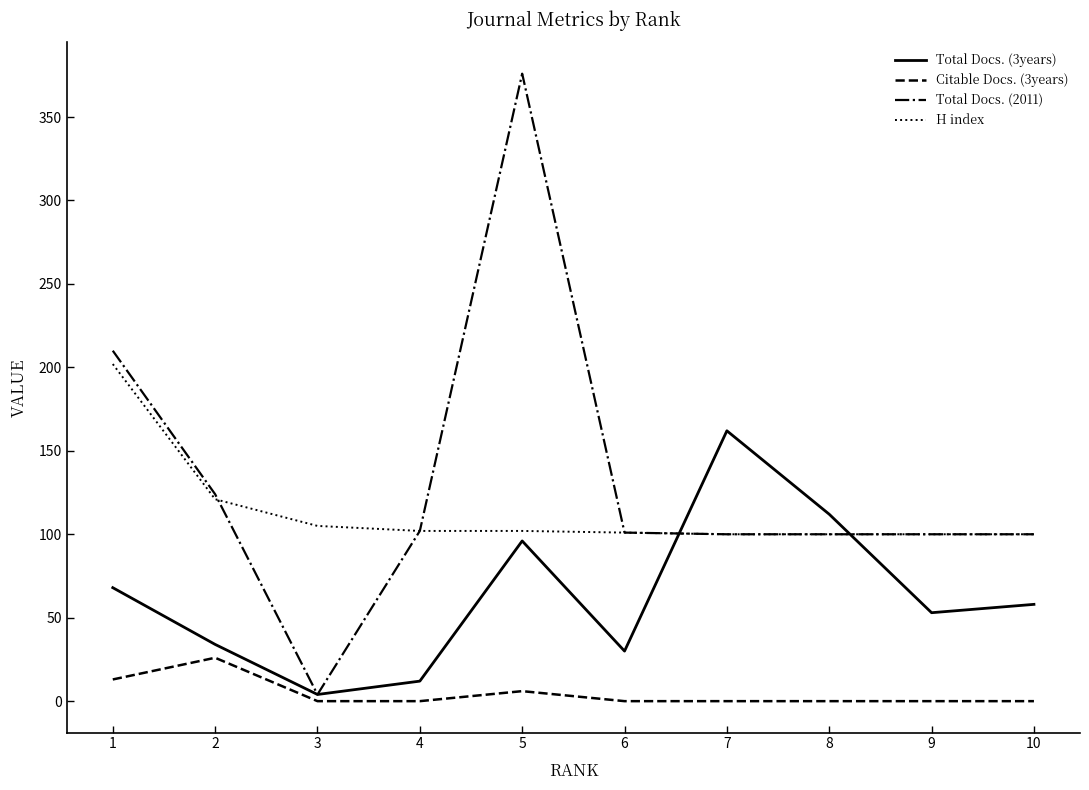

Which series has the largest range (max minus min)?

Total Docs. (2011)